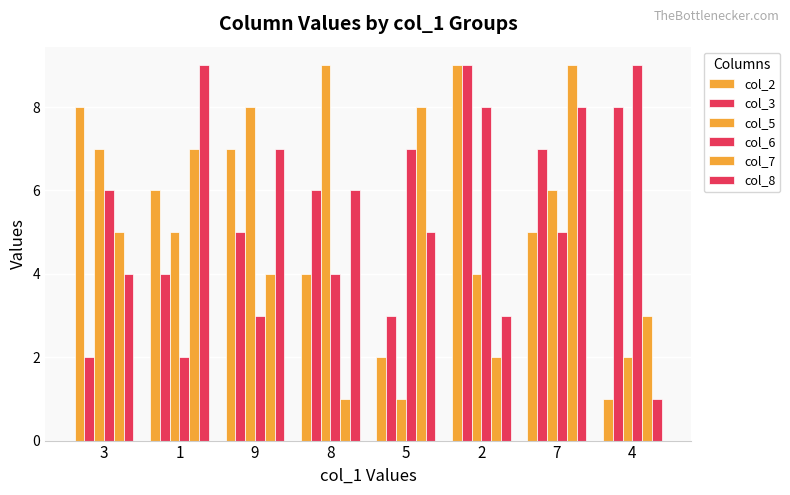

True or false: col_5 has a value of 4 at 2.

True